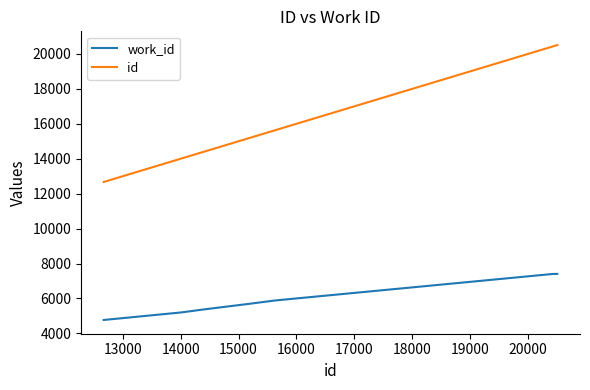

True or false: id and work_id cross at least once.

False